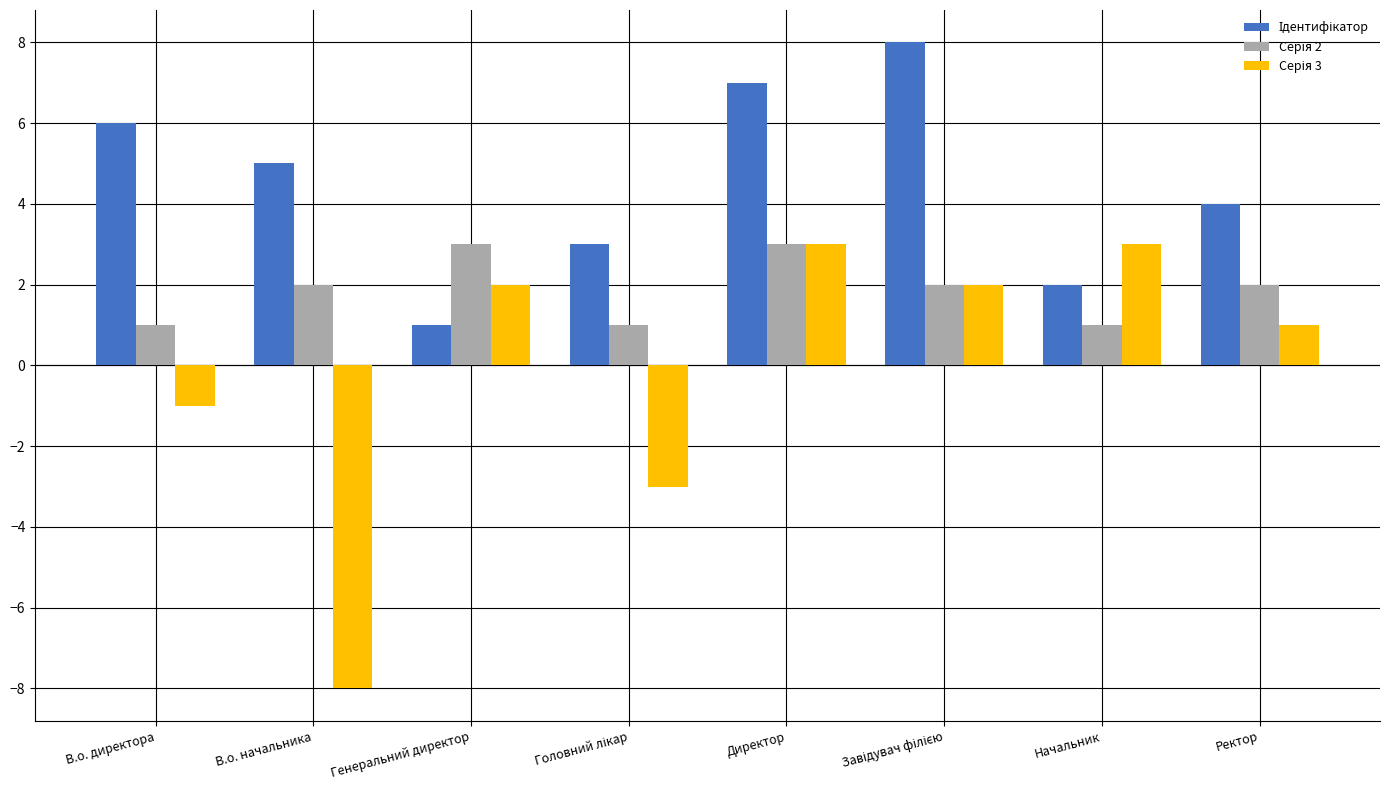

What is the smallest value displayed?

-8